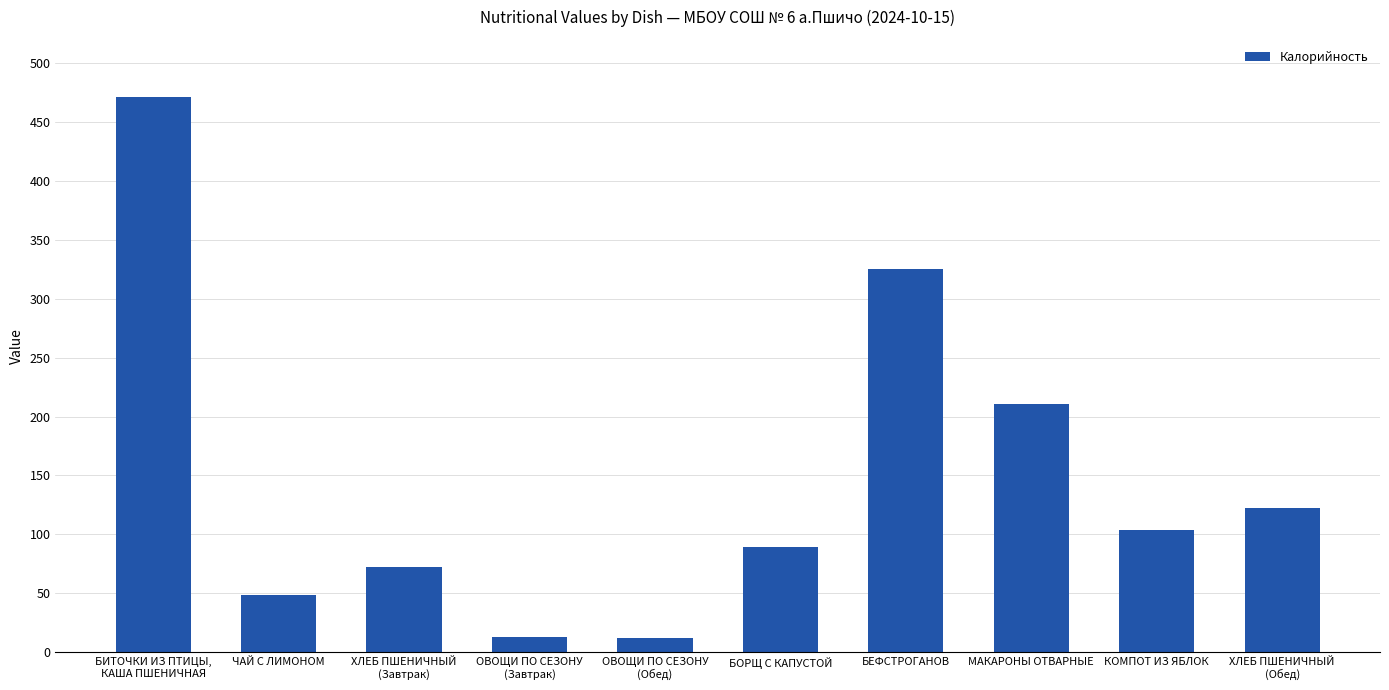

What is the change in value from БИТОЧКИ ИЗ ПТИЦЫ,
КАША ПШЕНИЧНАЯ to ХЛЕБ ПШЕНИЧНЫЙ
(Завтрак)?

-399.2